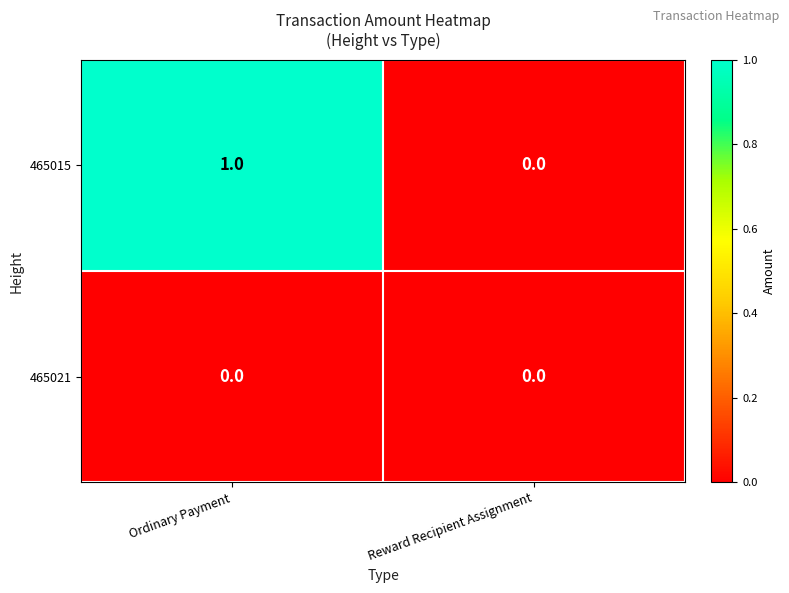

Reading left to right, transcribe all the data shown in this chart.

465015: 1	0
465021: 0	0